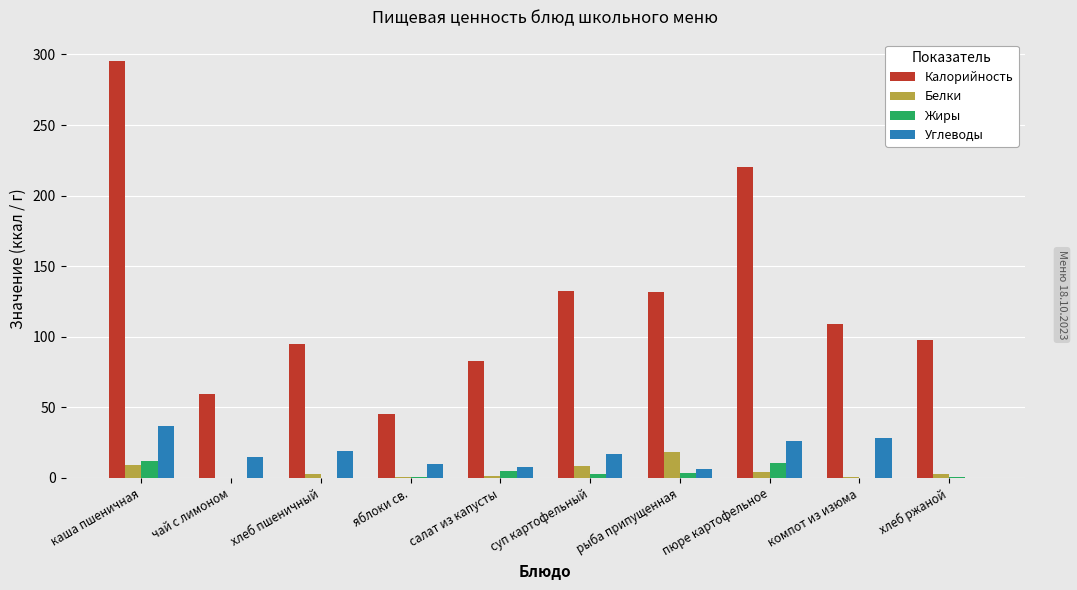

Is it true that Жиры equals 0.3 at хлеб пшеничный?

True